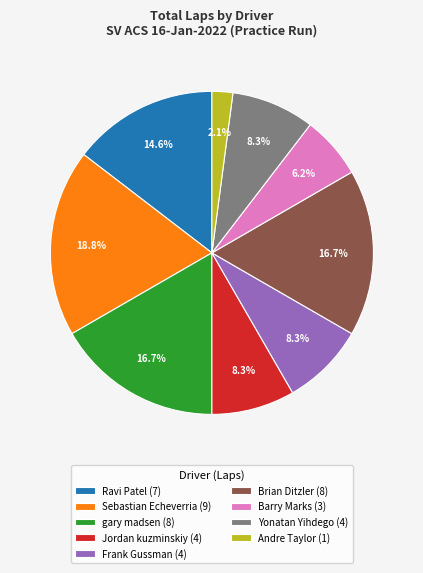

To the nearest percent, what is the difference between the largest and smallest slice percentages?

17%